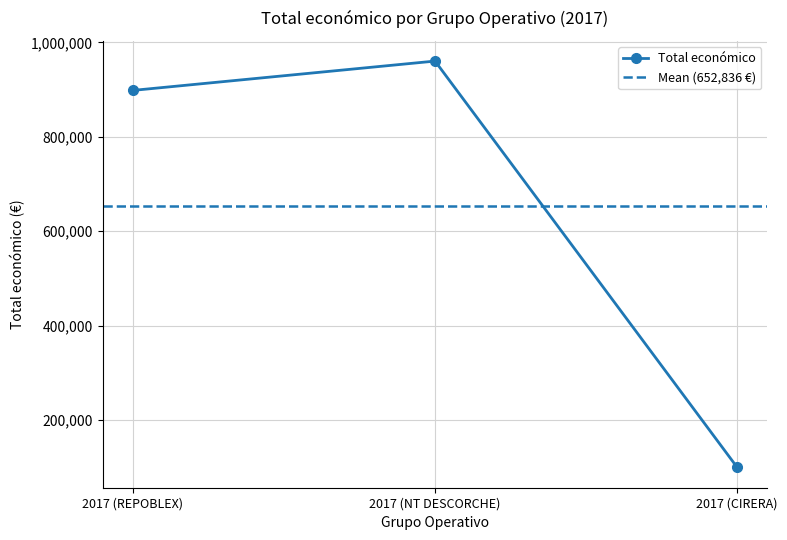

Reading left to right, list all the values displayed in this chart.

898245	960345	99918